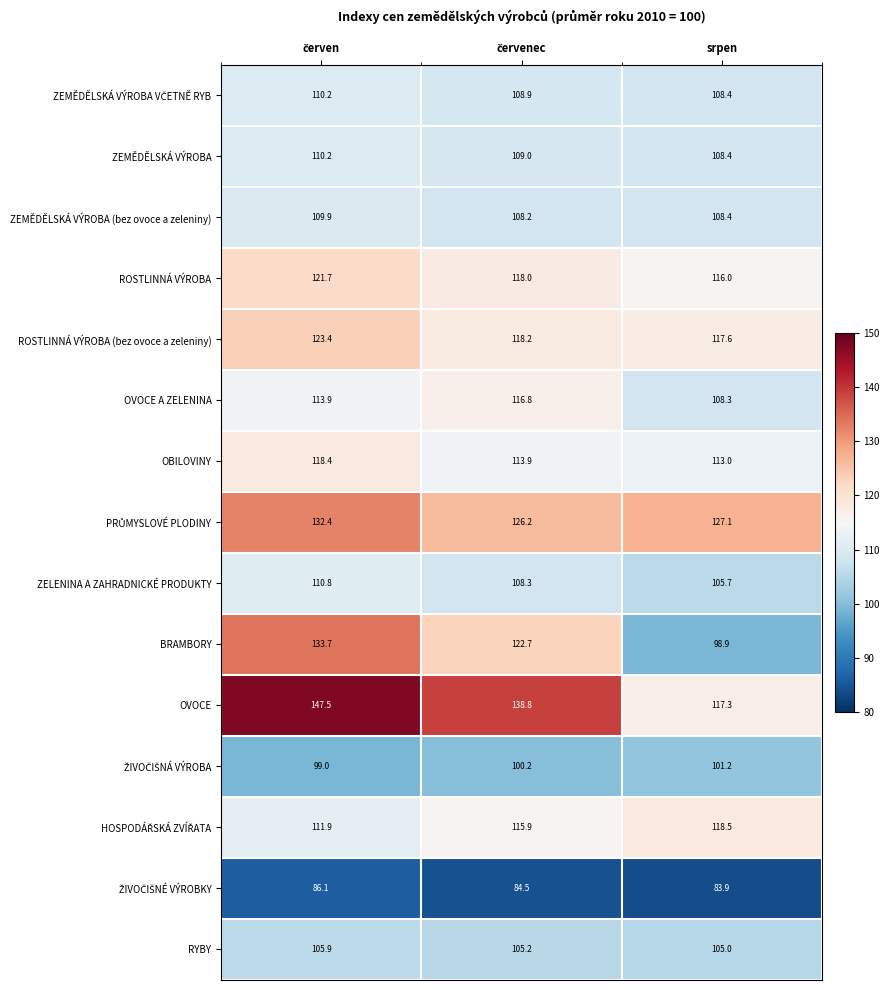

What is the average value of the ZEMĚDĚLSKÁ VÝROBA series?

109.2